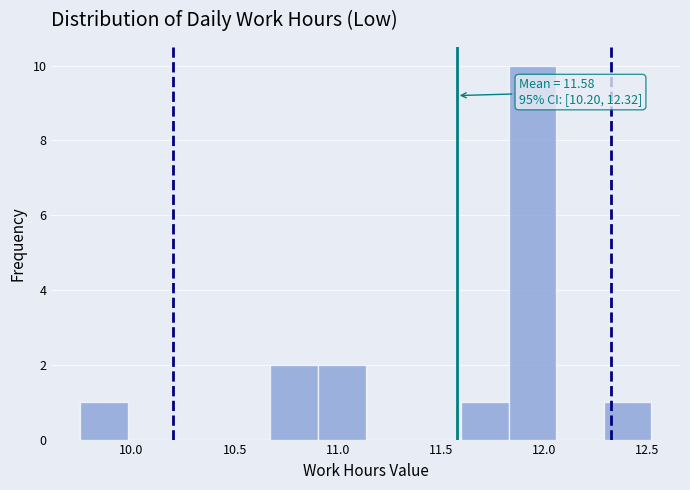

Over which range of the x-axis is the bar tallest?

11.85 to 12.05